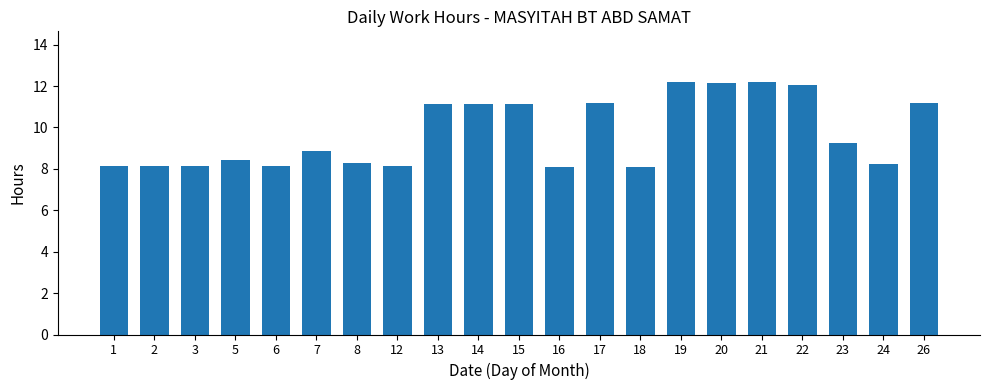

What is the value of the 12th bar from the left?

8.1